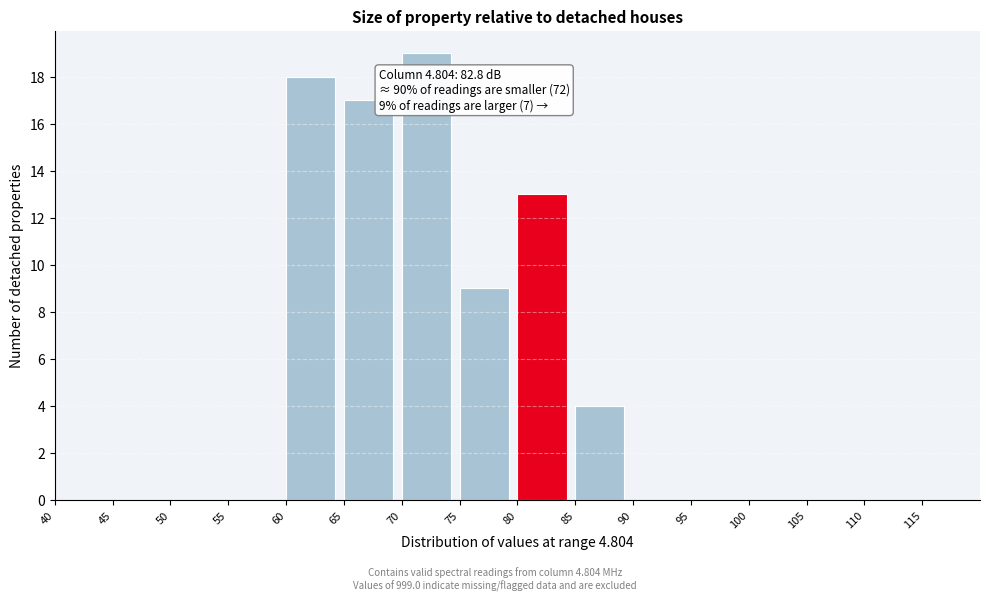

Which range on the x-axis has the tallest bar?

70 to 75